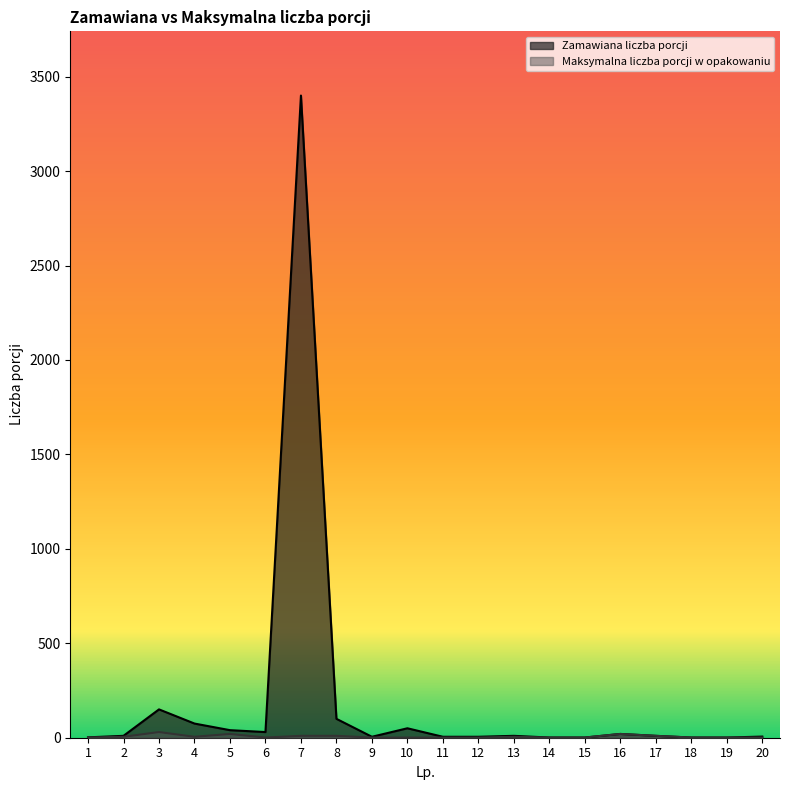

What is the smallest value displayed?

1